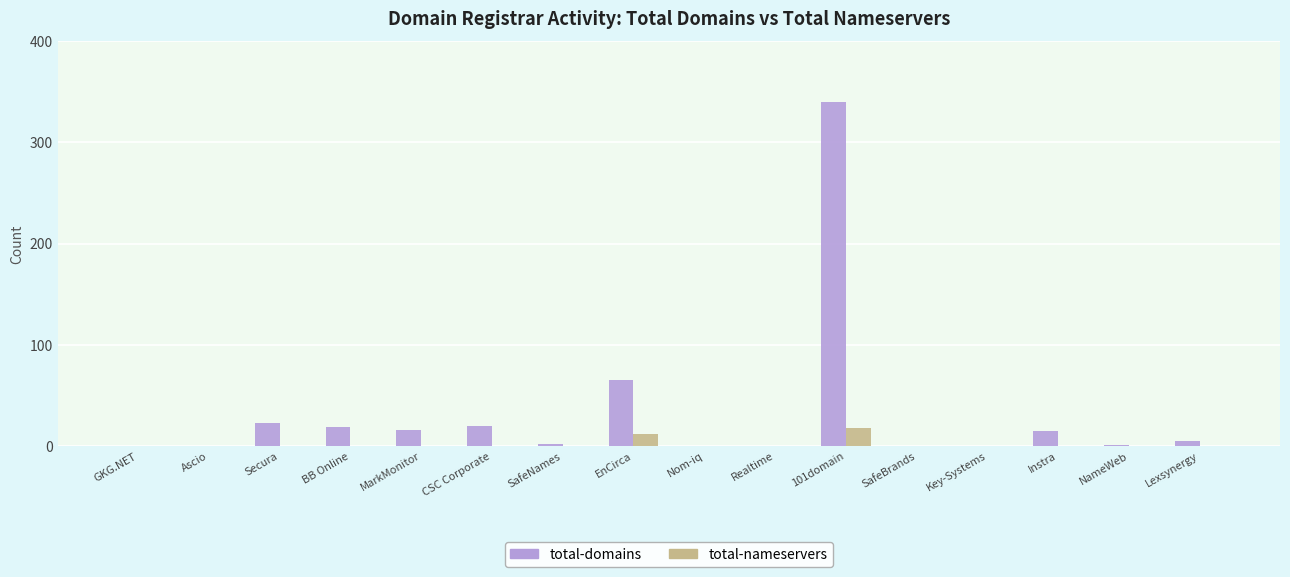

At which category is the sum across all series the highest?

101domain